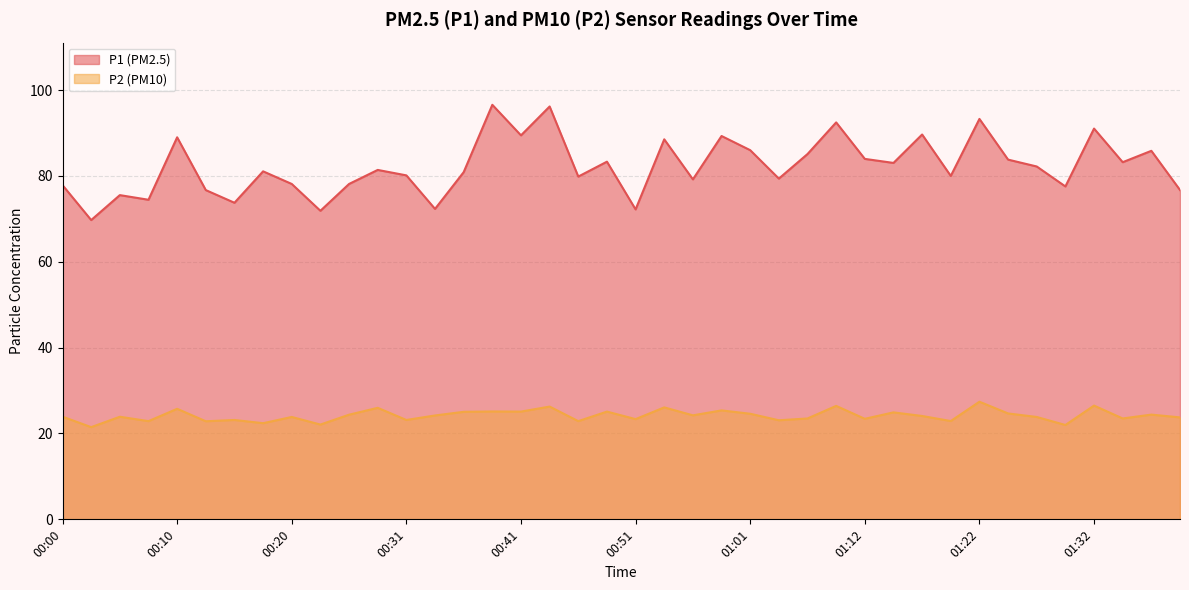

What is the difference between the P2 values at 00:28 and 00:56?

1.8